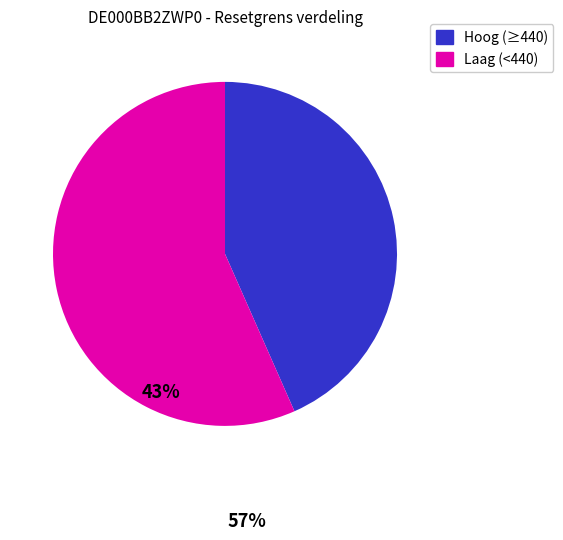

How many slices are in this pie chart?

2